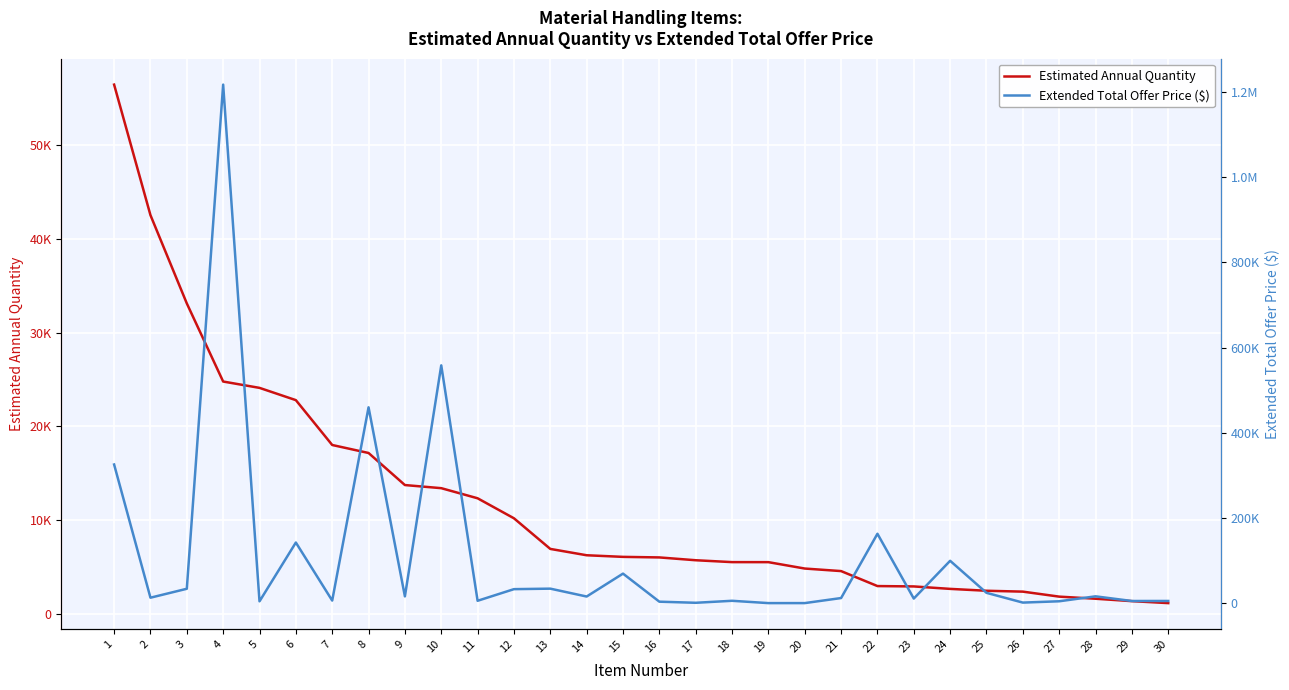

Which has a higher value, 20 or 13?

13